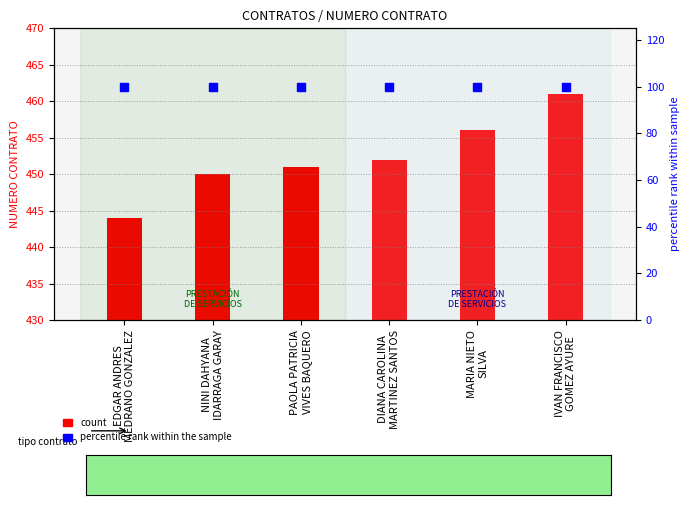

Which series has the largest total across all categories?

count